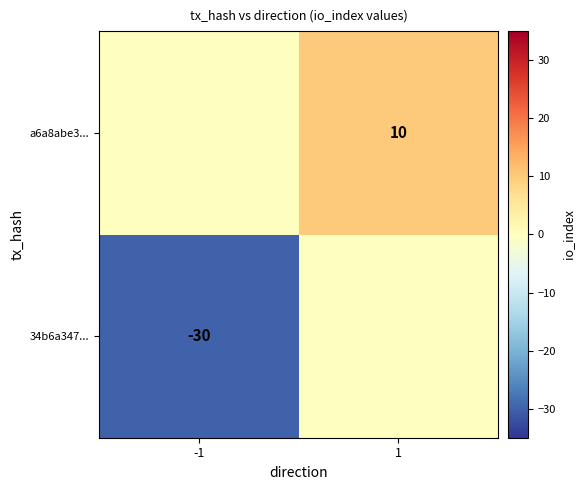

The a6a8abe3... series shows 6 at 1. True or false?

False